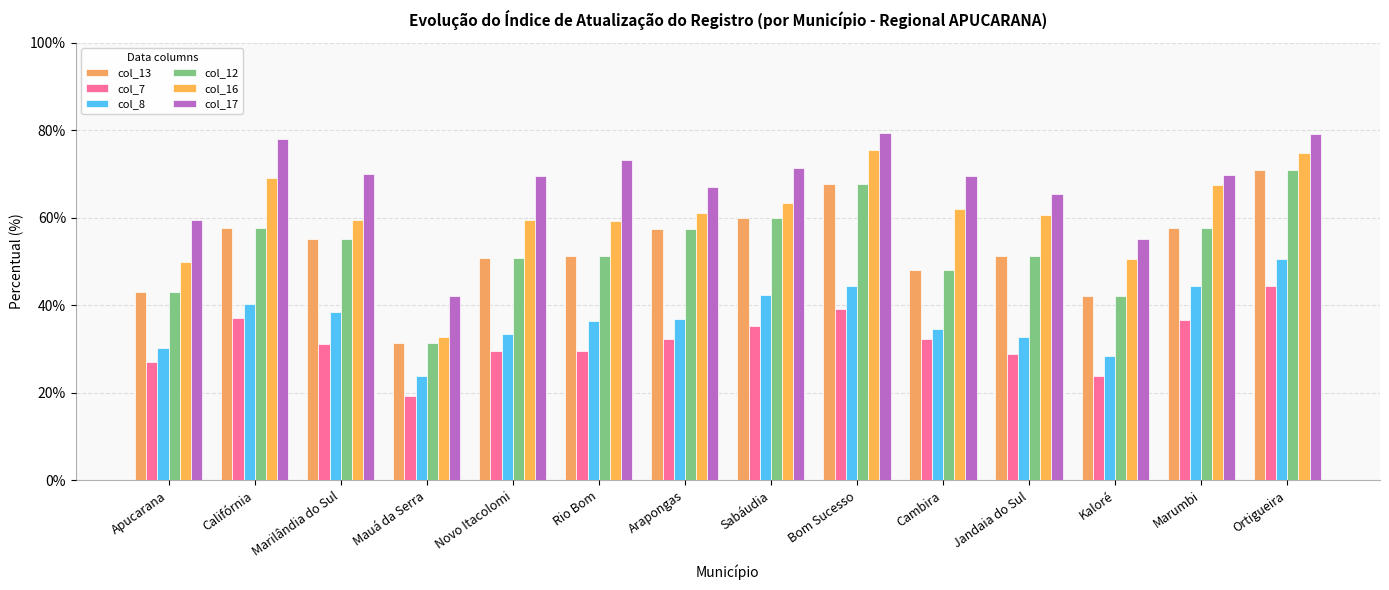

What are all the series names shown in the legend?

col_13, col_7, col_8, col_12, col_16, col_17